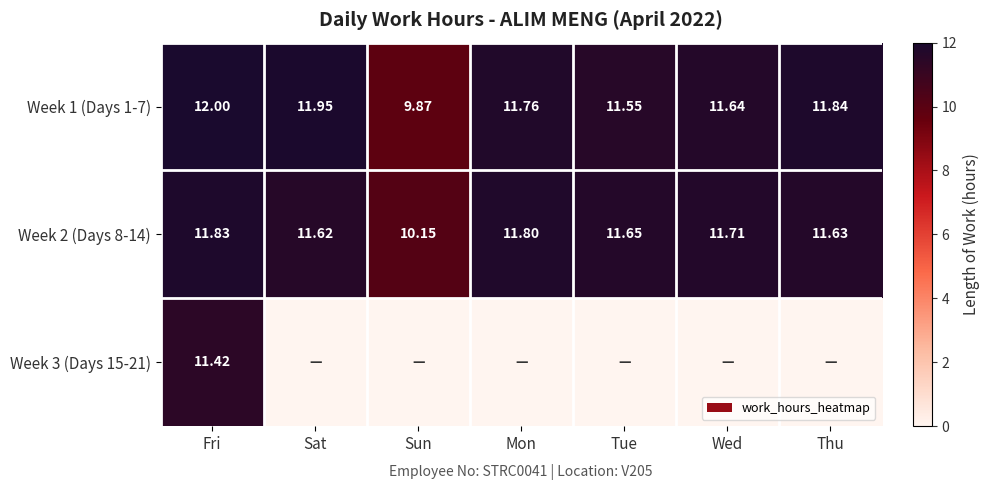

Rank the categories by Week 1 (Days 1-7) value from lowest to highest.

Sun, Tue, Wed, Mon, Thu, Sat, Fri